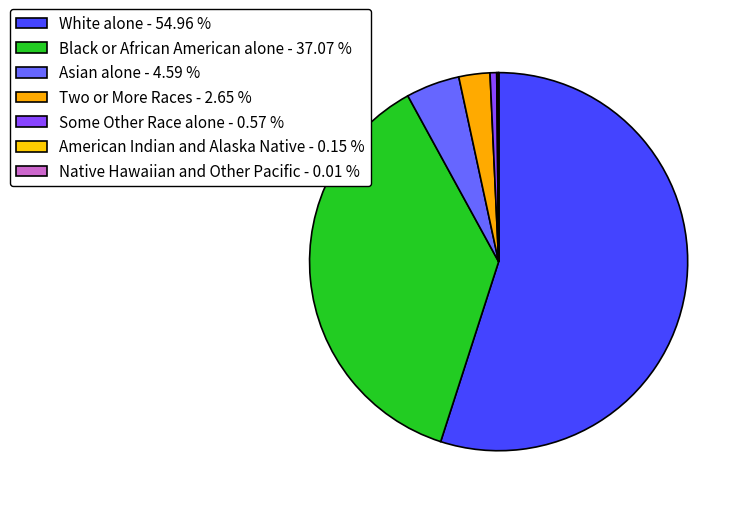

Rank the categories by value from lowest to highest.

Native Hawaiian and Other Pacific, American Indian and Alaska Native, Some Other Race alone, Two or More Races, Asian alone, Black or African American alone, White alone